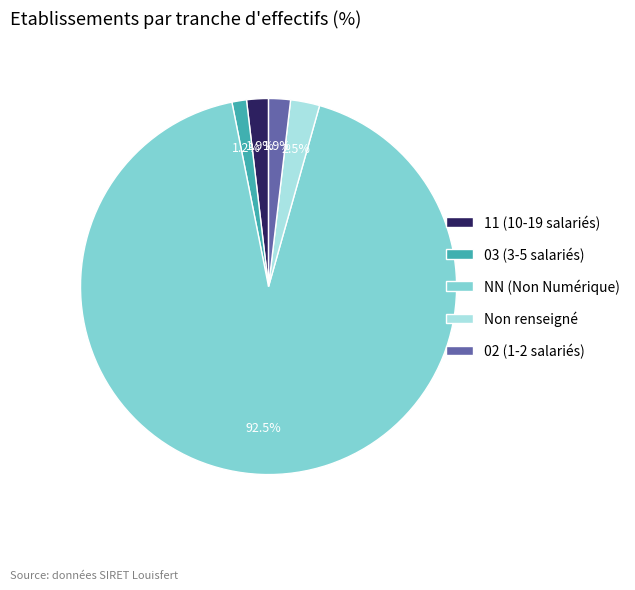

How many slices are in this pie chart?

5